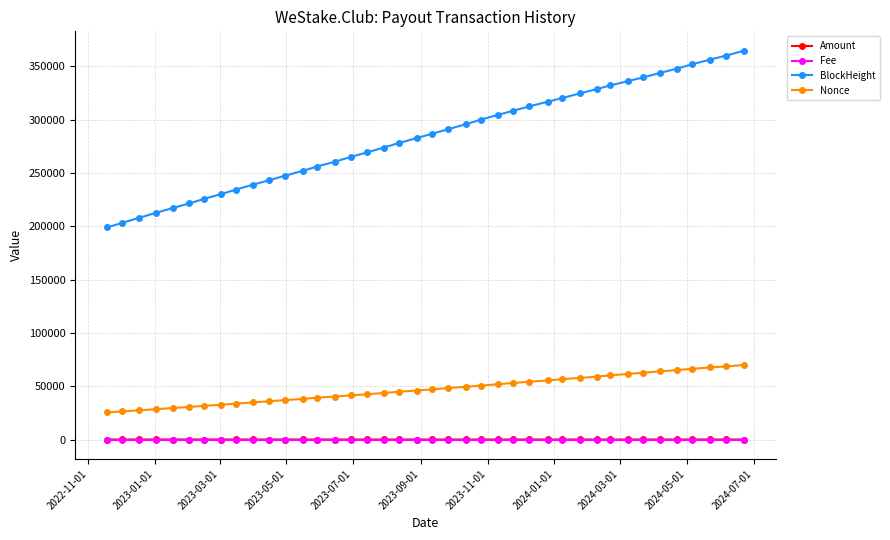

What is the value of the BlockHeight point at the 19th from the left?

278083.0